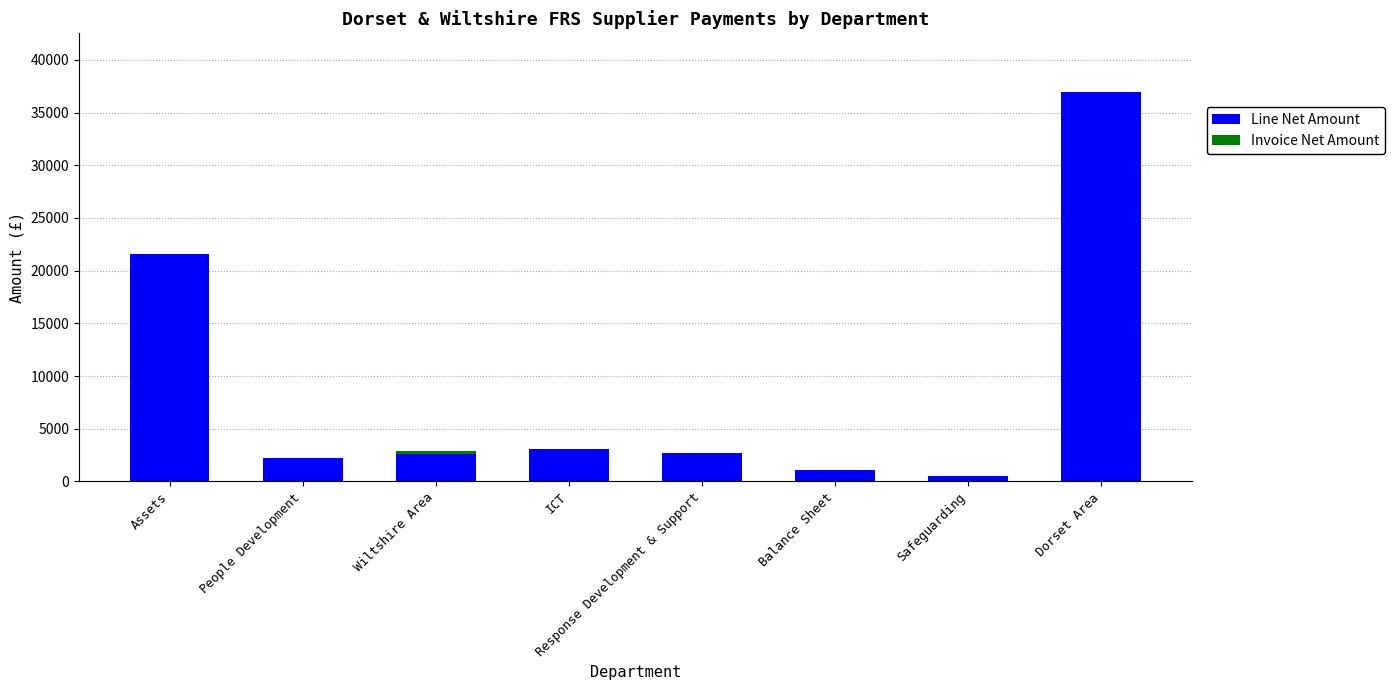

What are all the series names shown in the legend?

Line Net Amount, Invoice Net Amount